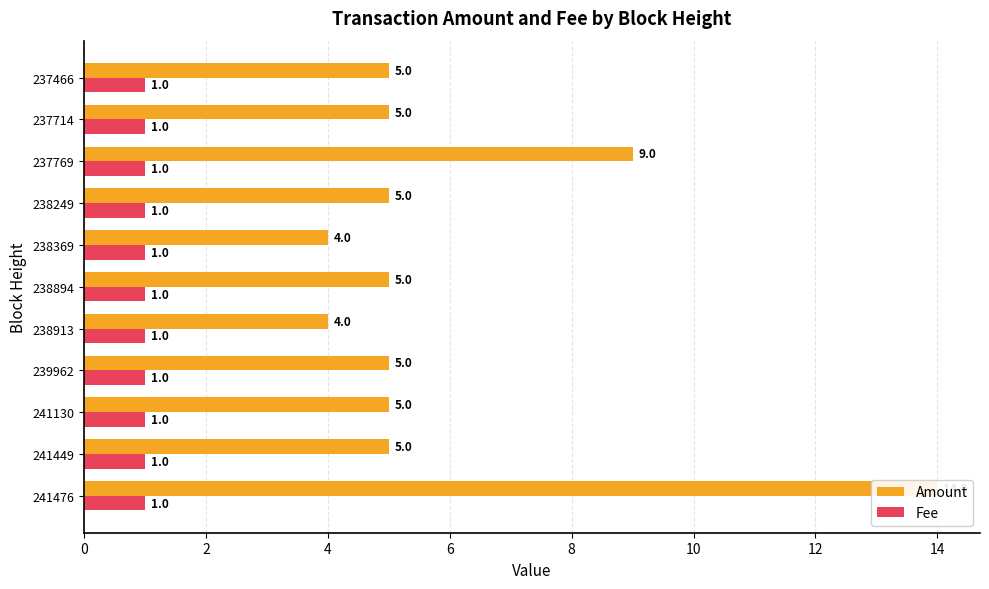

What are all the series names shown in the legend?

Amount, Fee